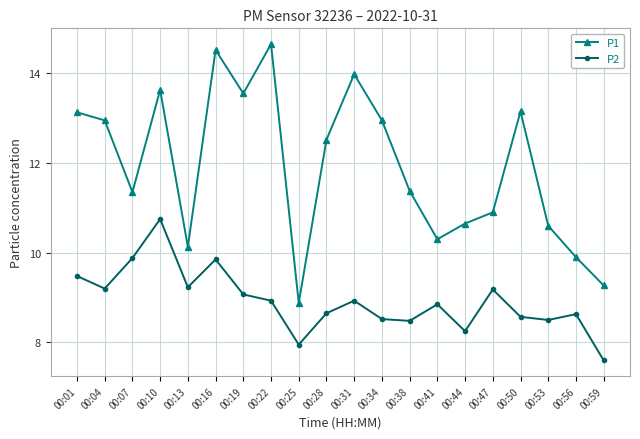

What is the sum of all P2 values?

178.5